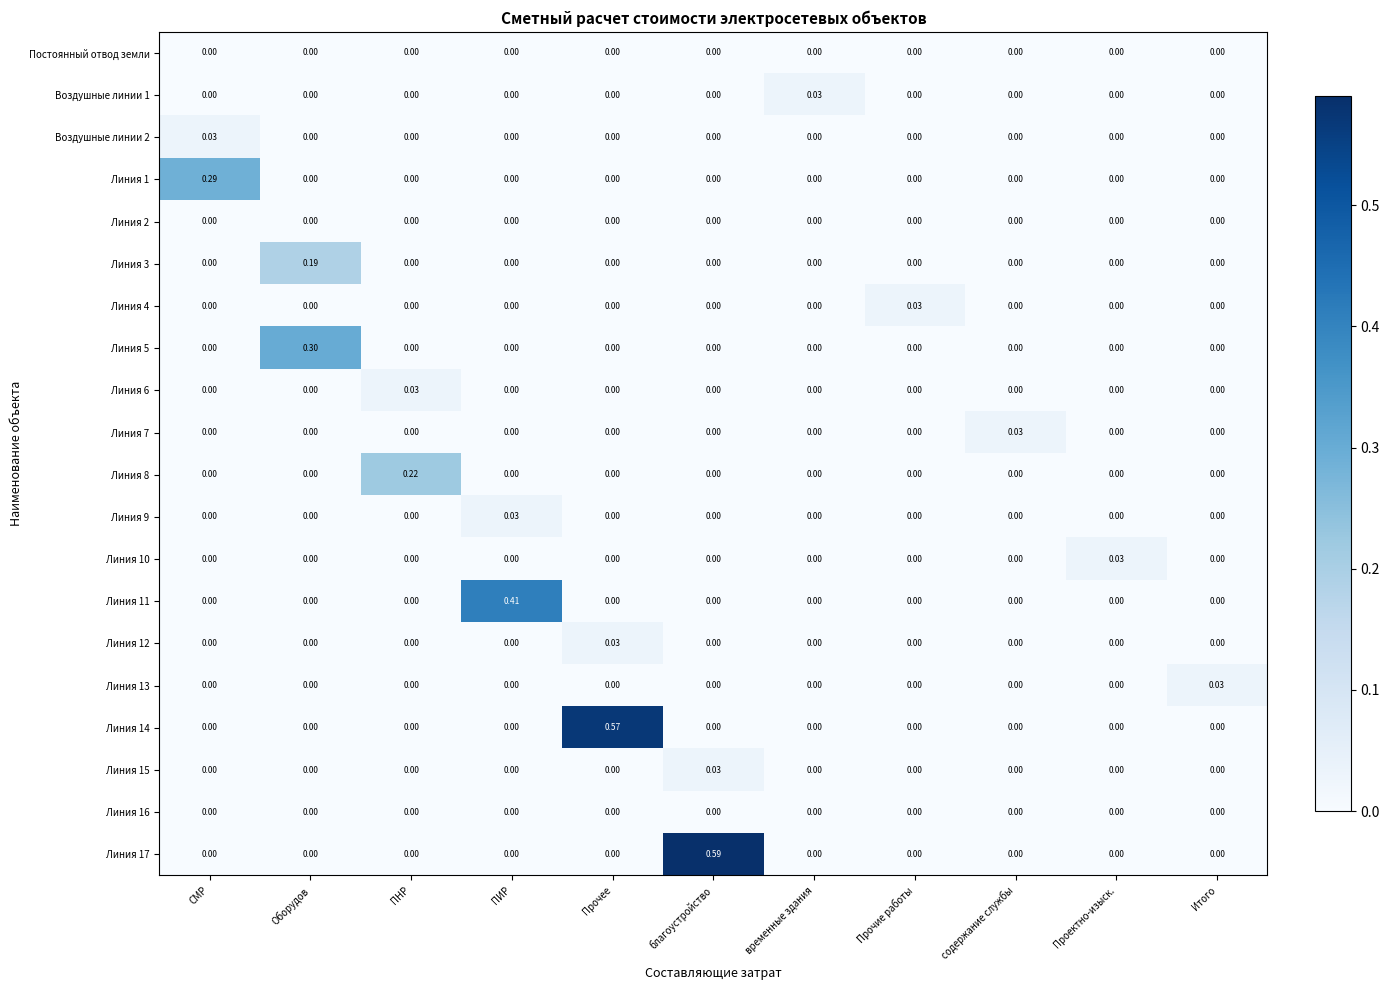

At which label does Линия 1 reach its peak?

СМР